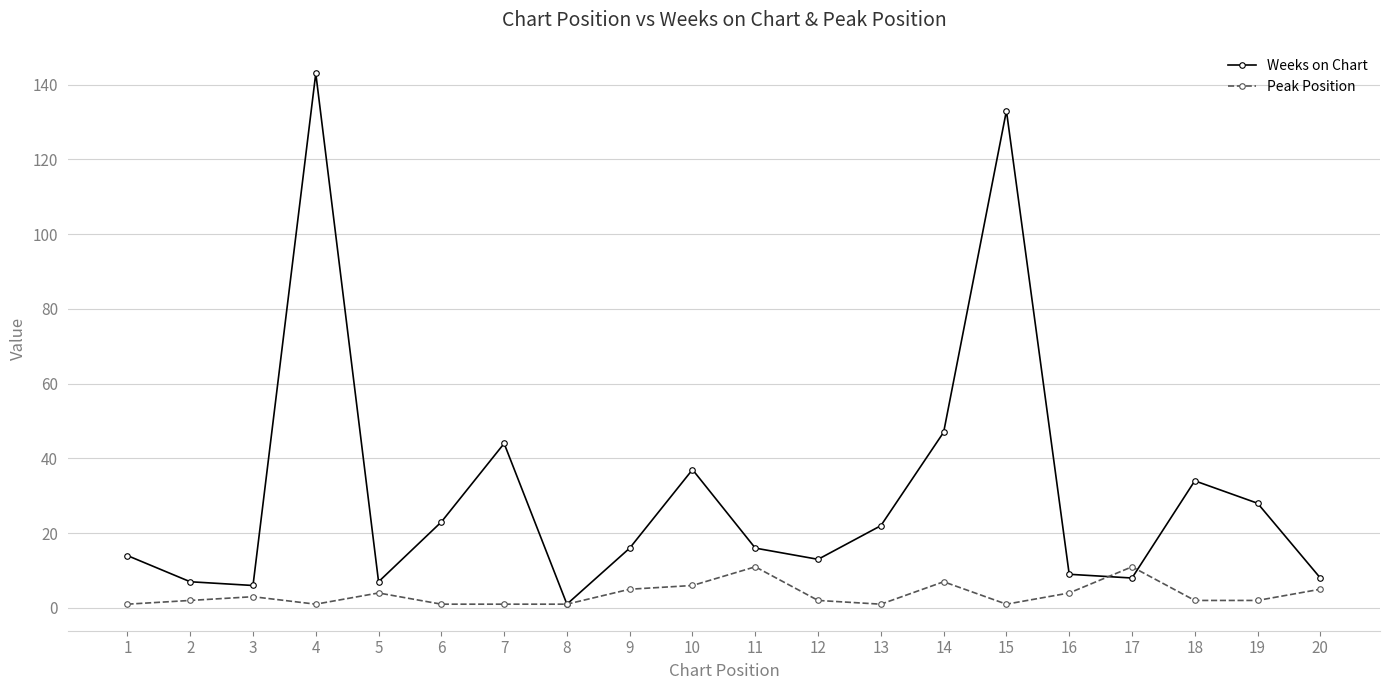

At which category is the sum across all series the highest?

4